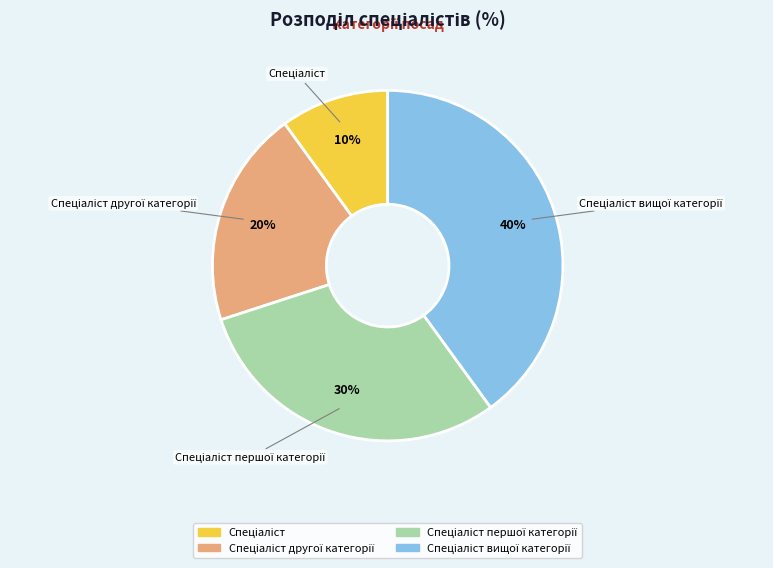

To the nearest percent, what is the difference between the largest and smallest slice percentages?

30%